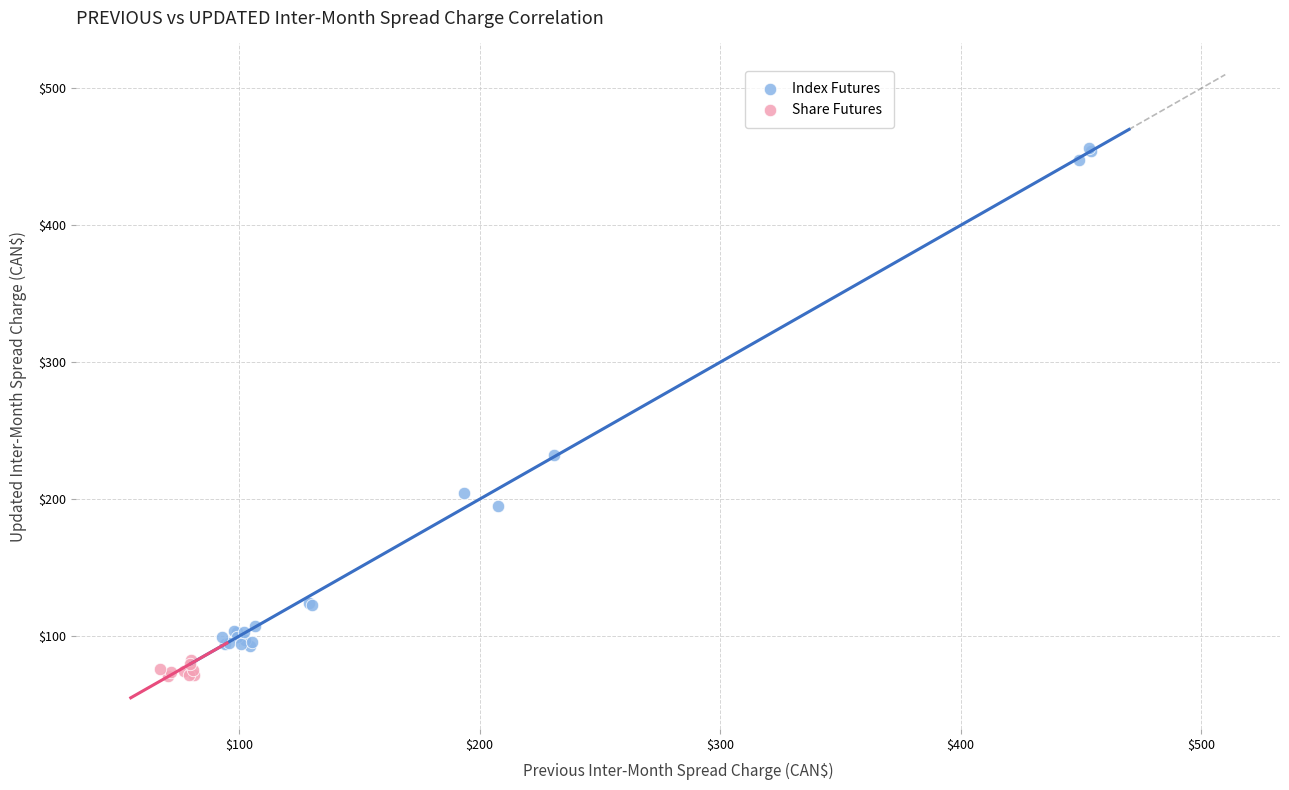

Which series contains the lowest Y value?

Share Futures